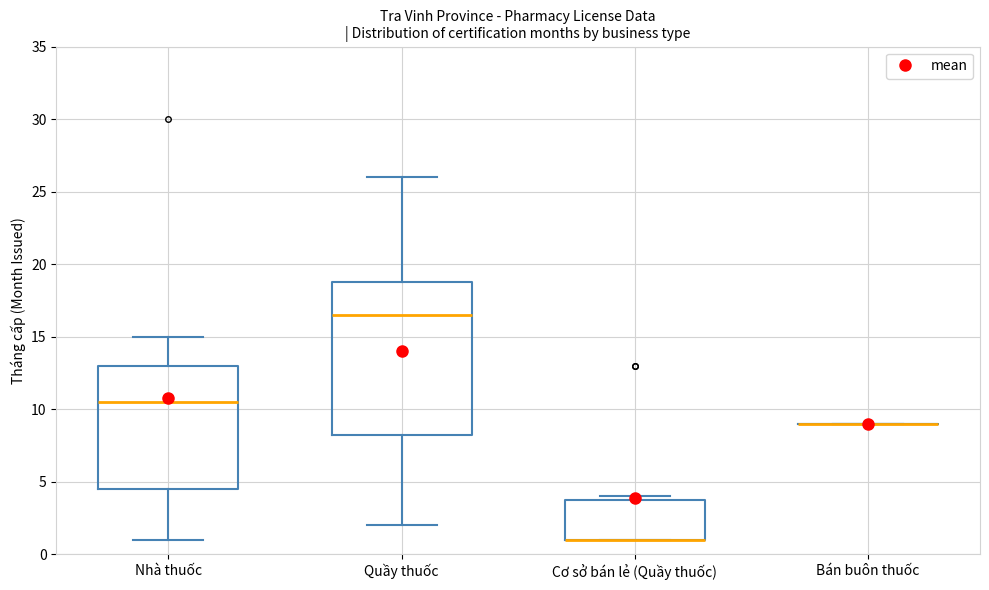

Where does the upper whisker of the box for Quầy thuốc end on the y-axis? The values are not printed on the chart, so give them approximately, as read against the axis.

26.0